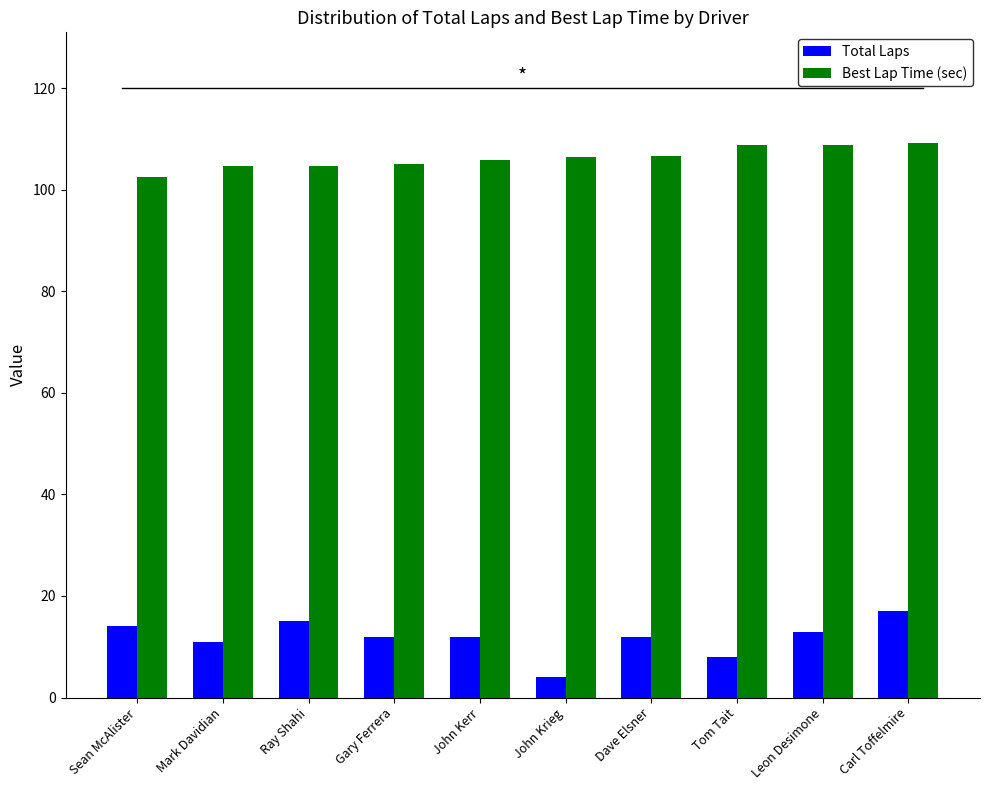

Is the value of Total Laps at Ray Shahi greater than the value of Best Lap Time (sec) at John Krieg?

No